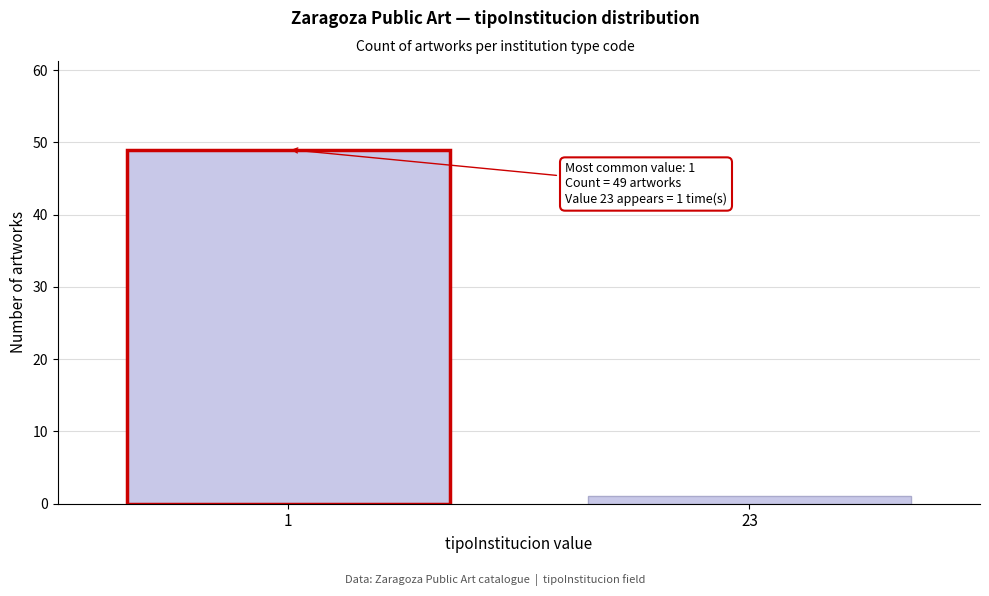

Reading right to left, what are all the values shown in this chart?

23=1	1=49